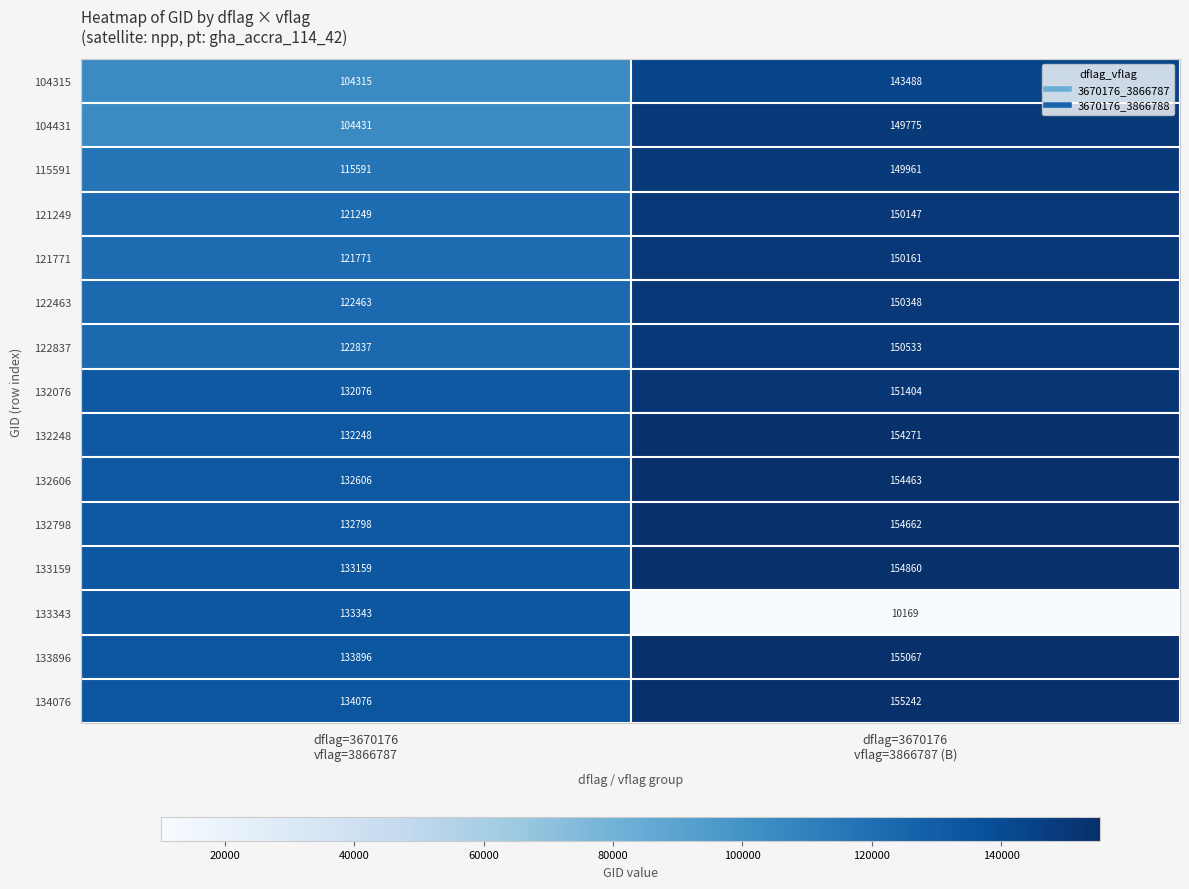

Count the number of categories in the chart.

2